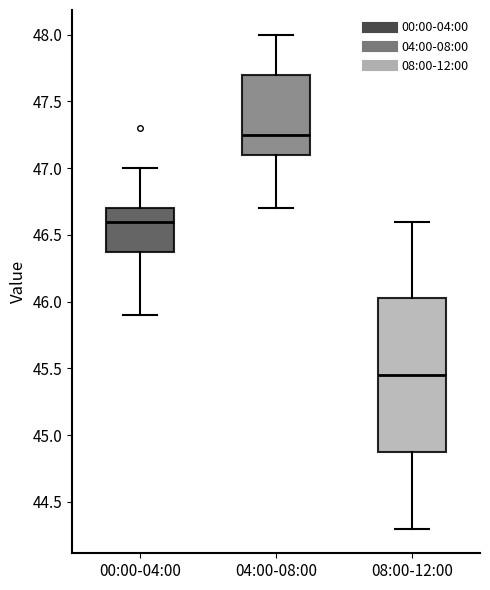

Which box is the tallest, from its lower edge to its upper edge?

08:00-12:00